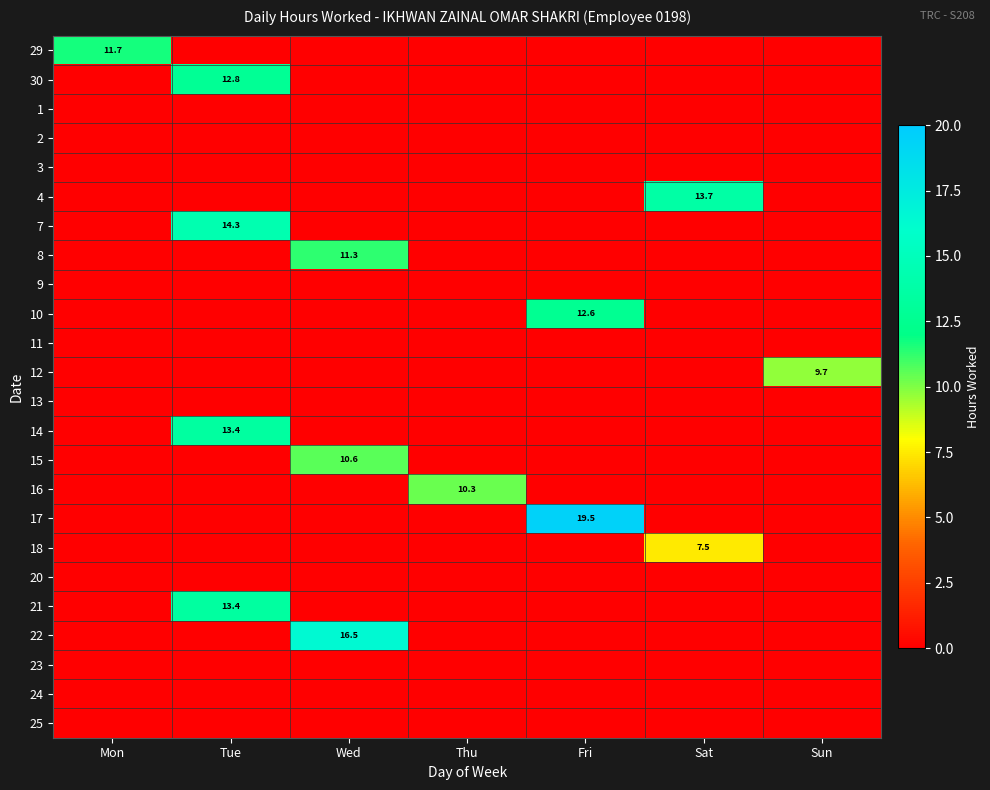

Which category has the highest value across all series?

Fri